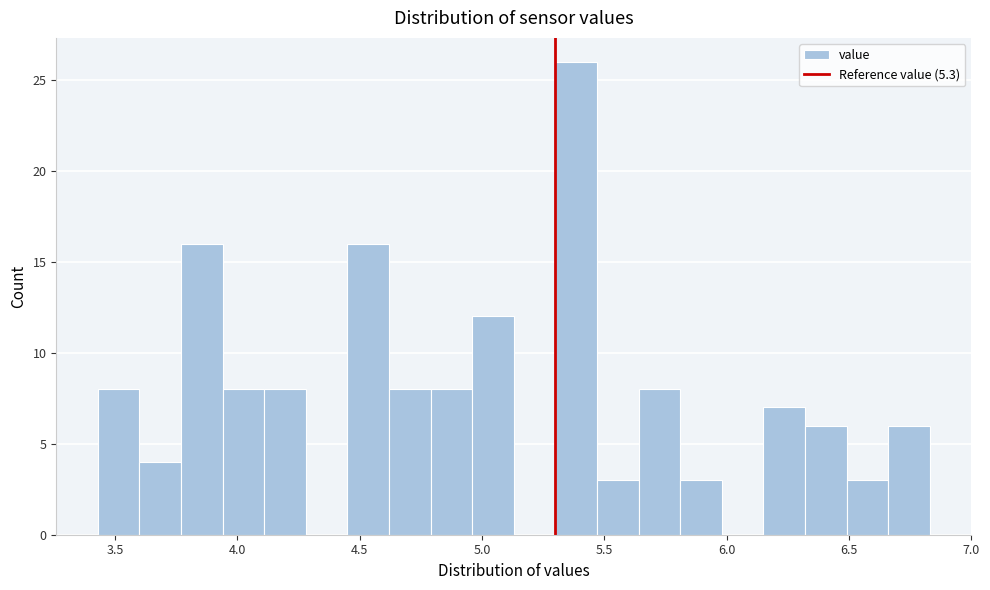

Around what value on the x-axis is the tallest bar? Give the approximate position of its centre, as read against the axis.

5.40